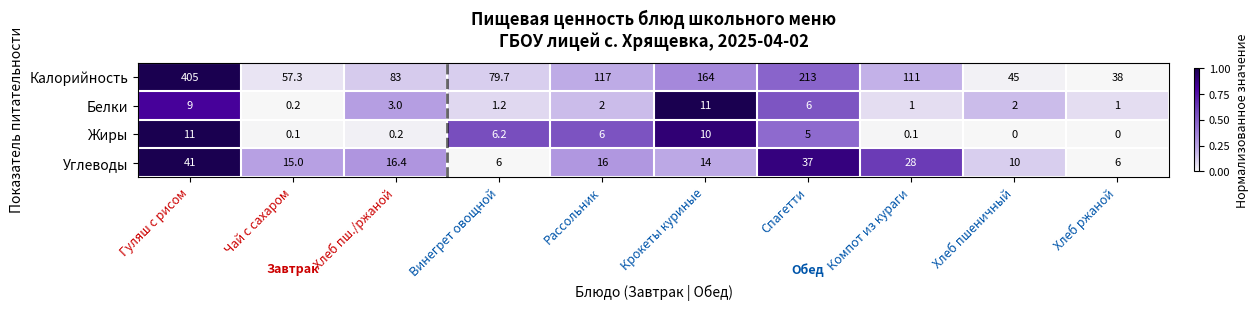

List the labels in order of Калорийность value, largest first.

Гуляш с рисом, Спагетти, Крокеты куриные, Рассольник, Компот из кураги, Хлеб пш./ржаной, Винегрет овощной, Чай с сахаром, Хлеб пшеничный, Хлеб ржаной